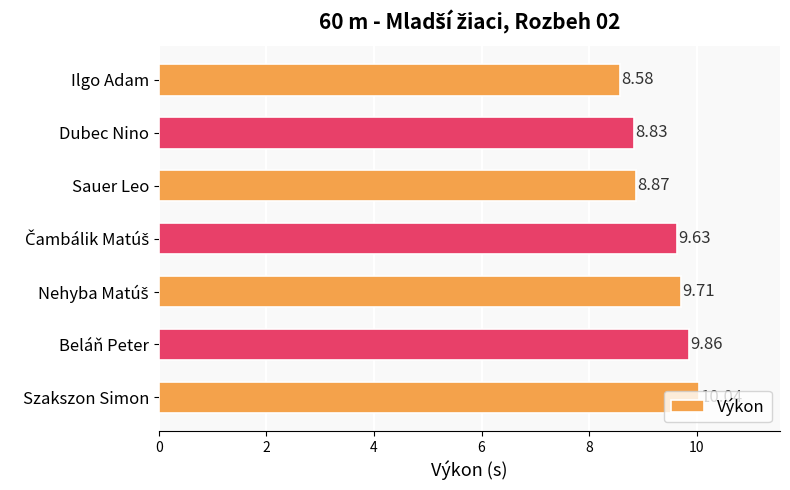

Which category has the lowest value across all series?

Ilgo Adam